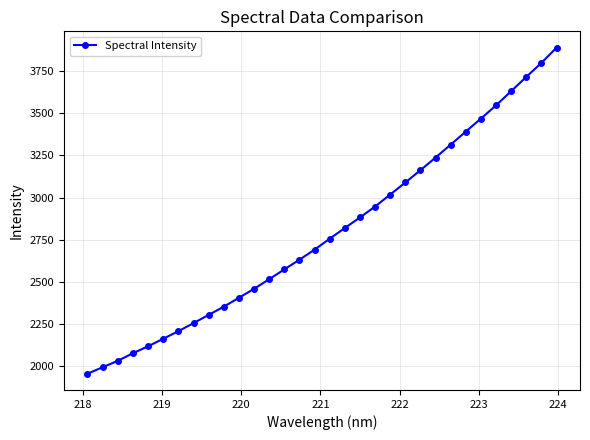

What is the maximum value shown in the chart?

3888.5